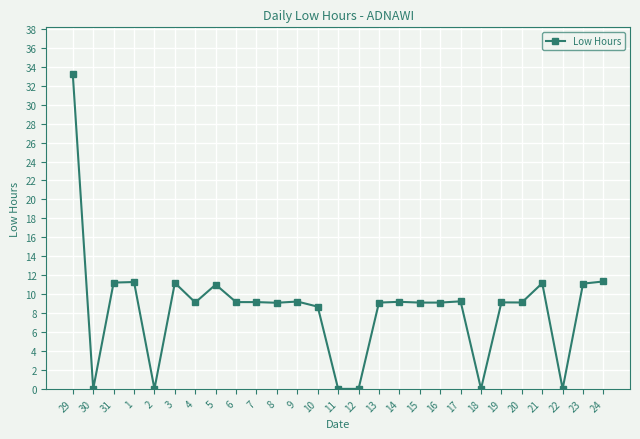

True or false: the data shows 11.1 at 23.

True